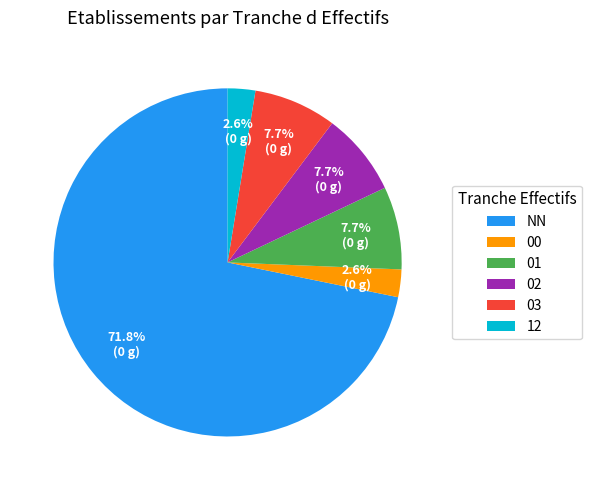

Combined, what portion of the pie is 00 and 02?

10.3%